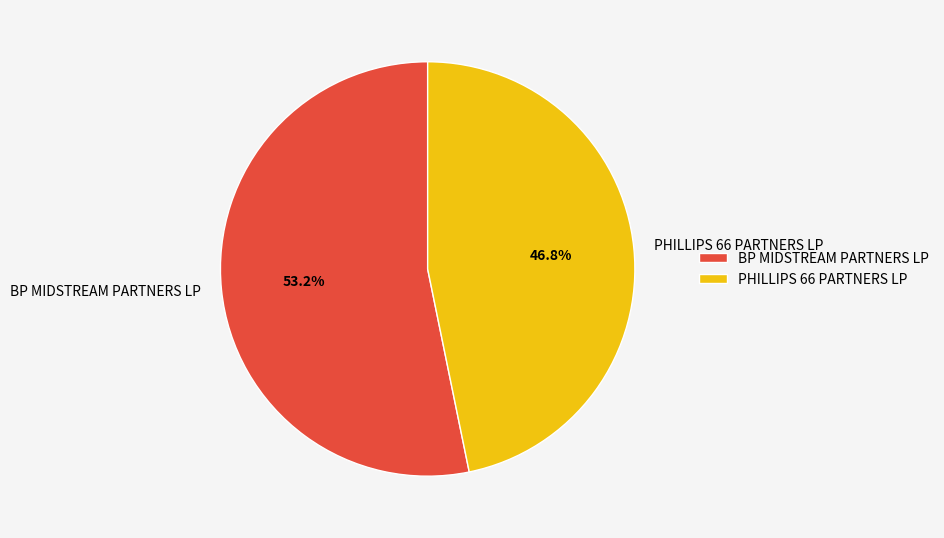

Rank the categories by value from lowest to highest.

PHILLIPS 66 PARTNERS LP, BP MIDSTREAM PARTNERS LP